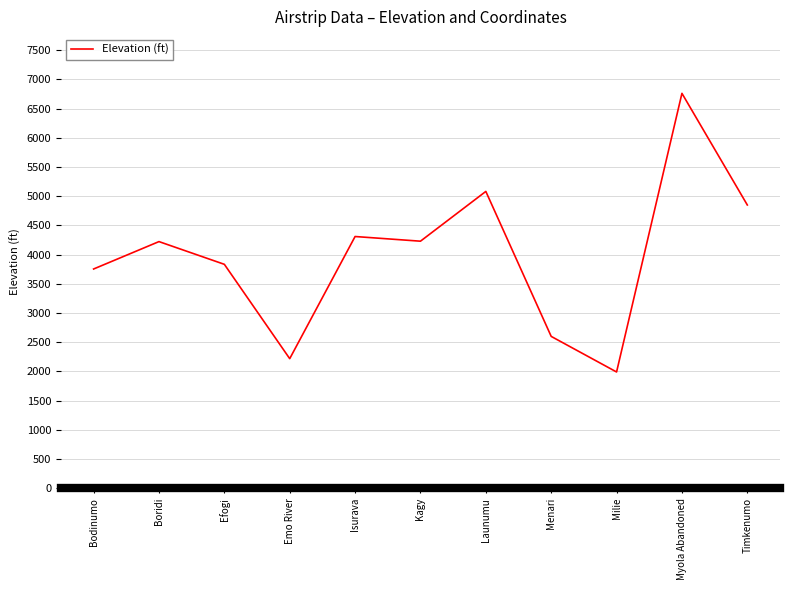

Which category has the highest value across all series?

Myola Abandoned